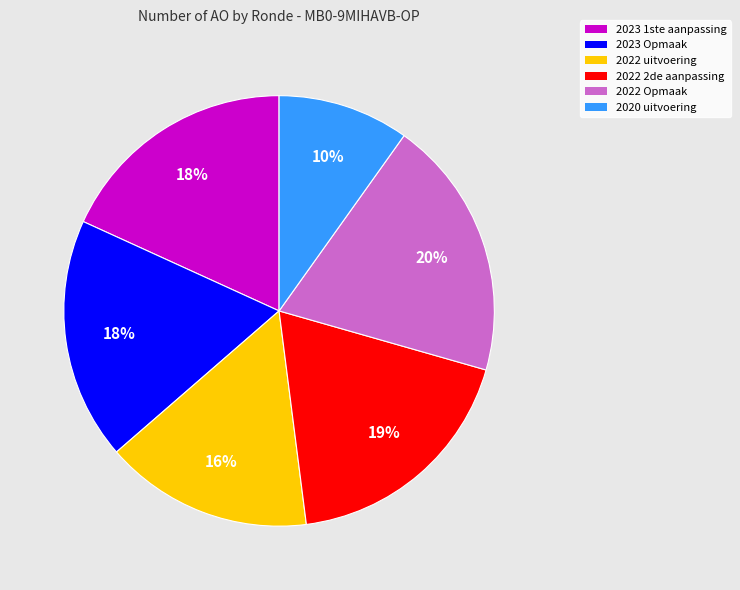

What percentage is the 2022 2de aanpassing slice, to the nearest percent?

19%